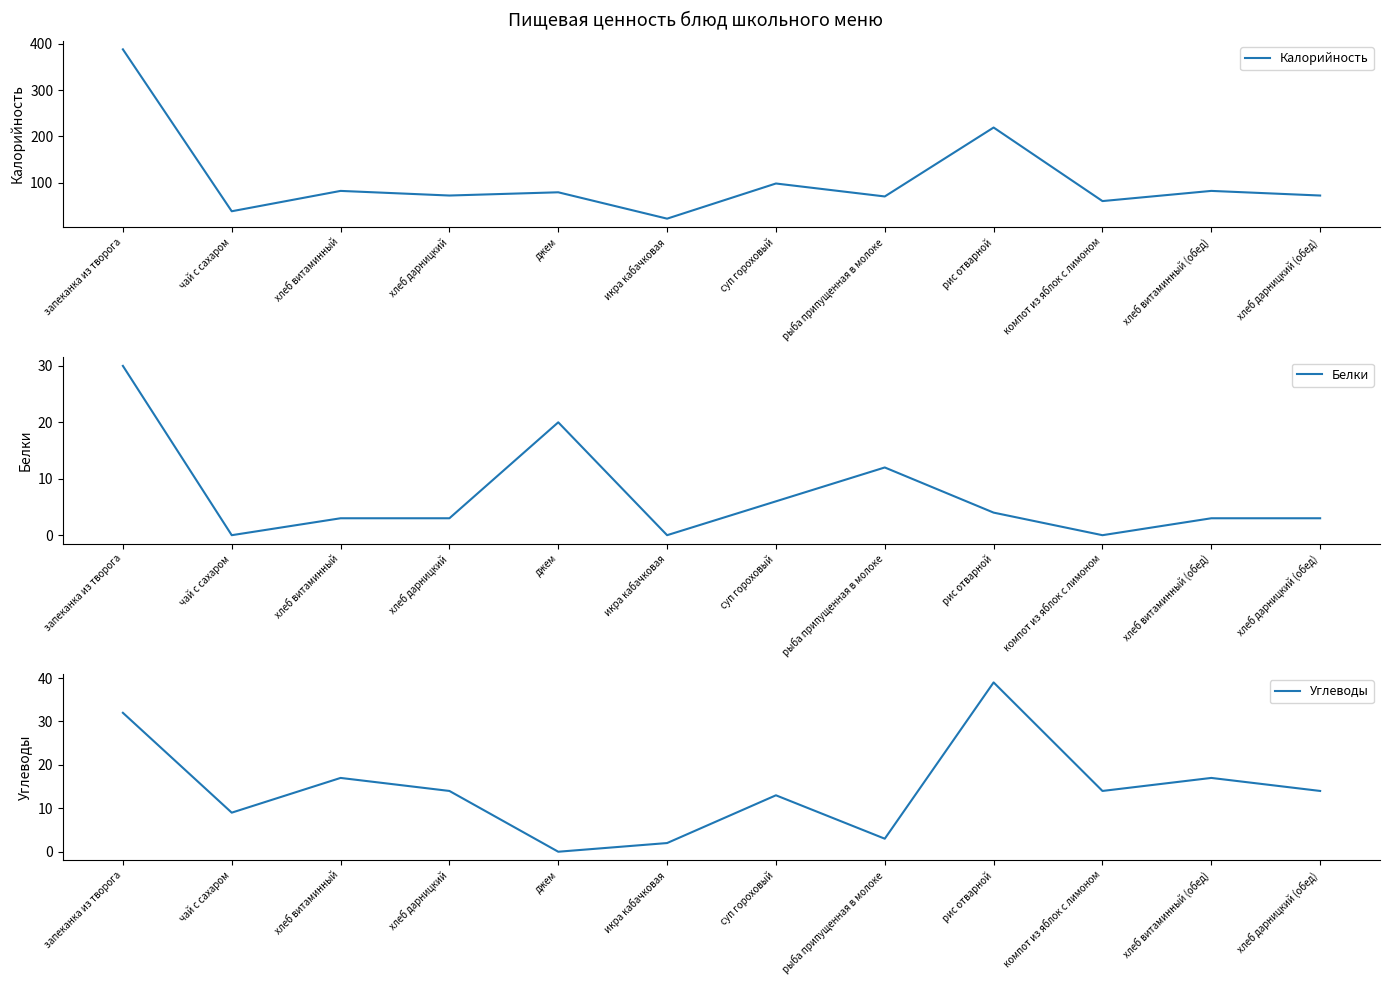

How many values in the Белки series exceed 3?

5